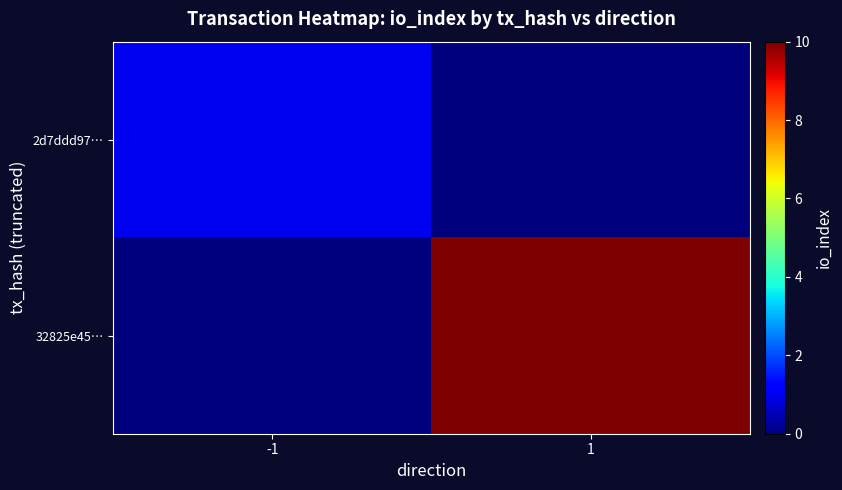

At how many categories does at least one series exceed 5?

1